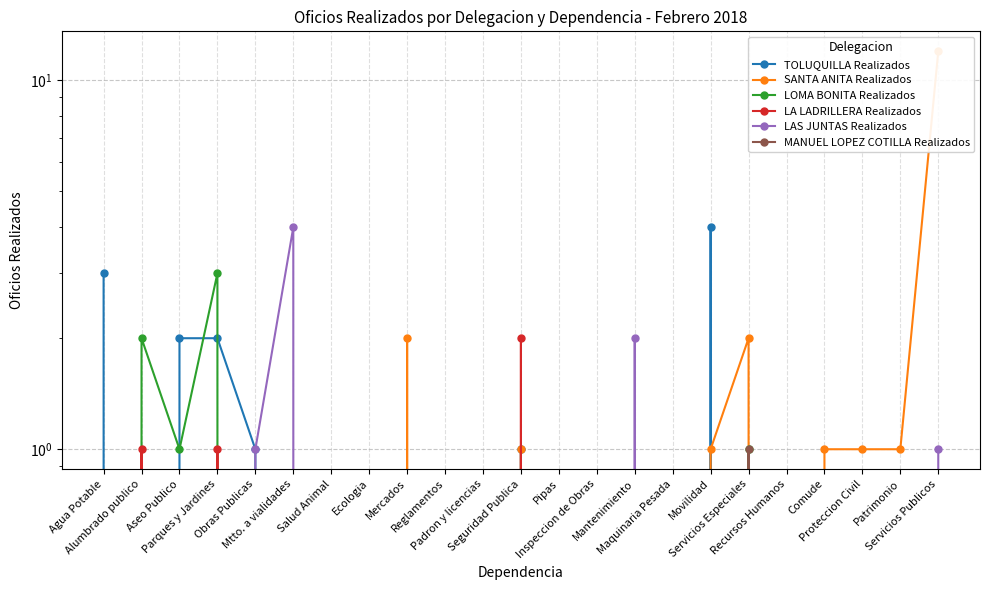

At how many categories does at least one series exceed 5?

1